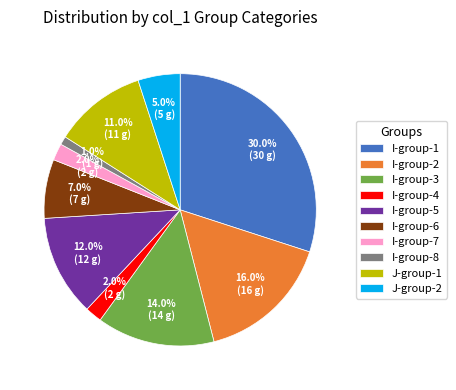

How many segments does this pie chart have?

10